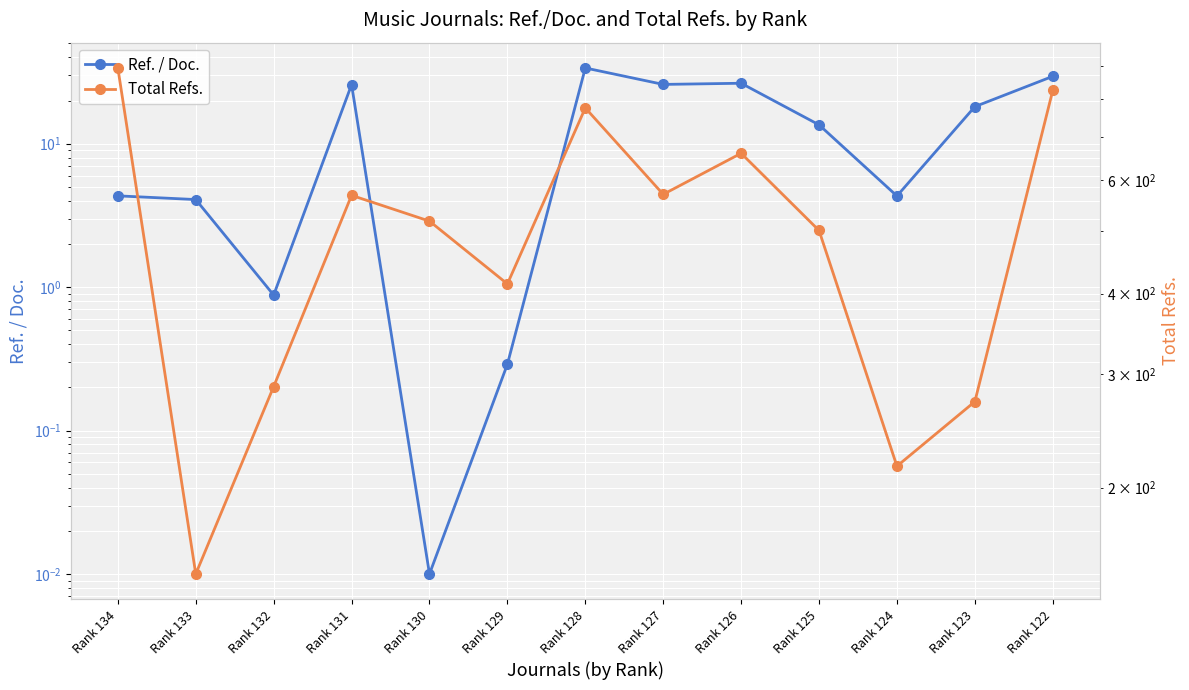

True or false: Total Refs. has a value of 287.0 at Rank 132.

True